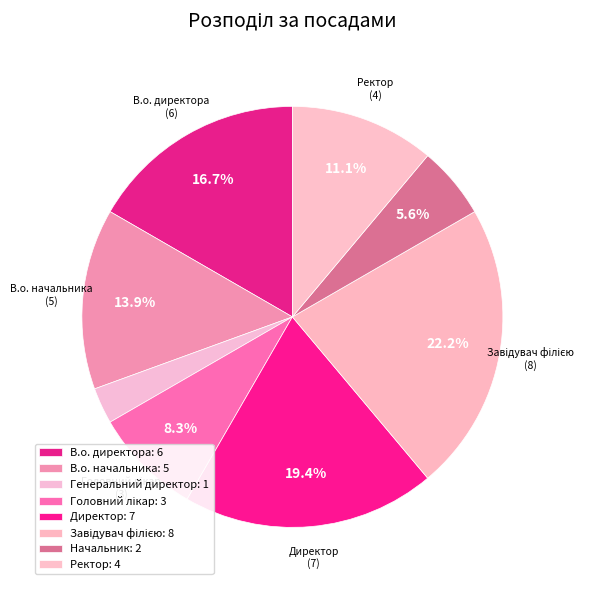

Approximately how many times larger is the value at Головний лікар compared to Генеральний директор?

3.0